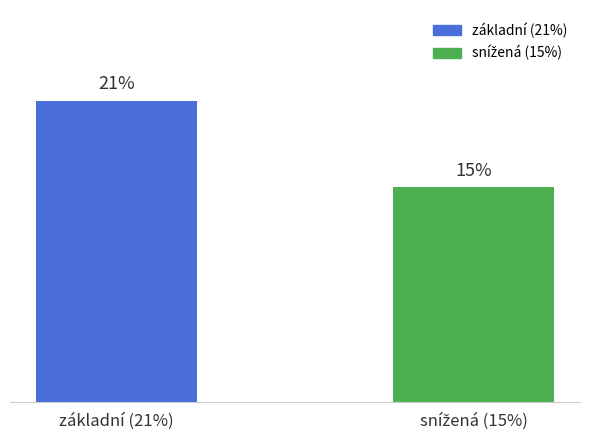

What is the label of the 1st bar from the left?

základní (21%)